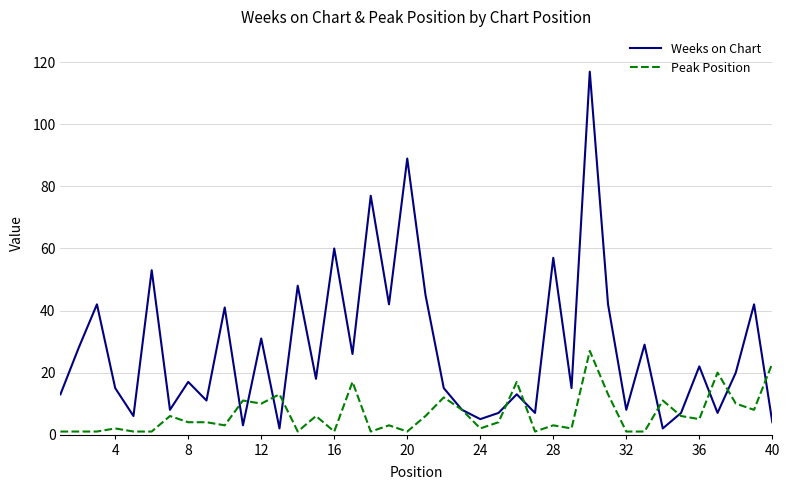

What is the greatest value displayed?

117